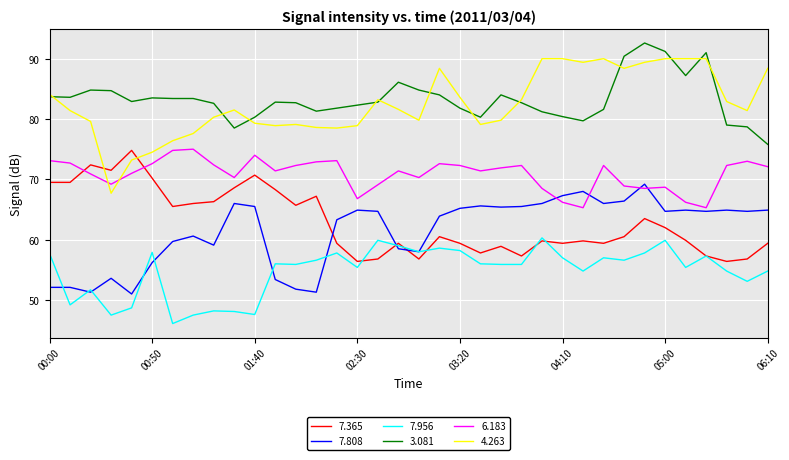

Count the number of data series in this chart.

6